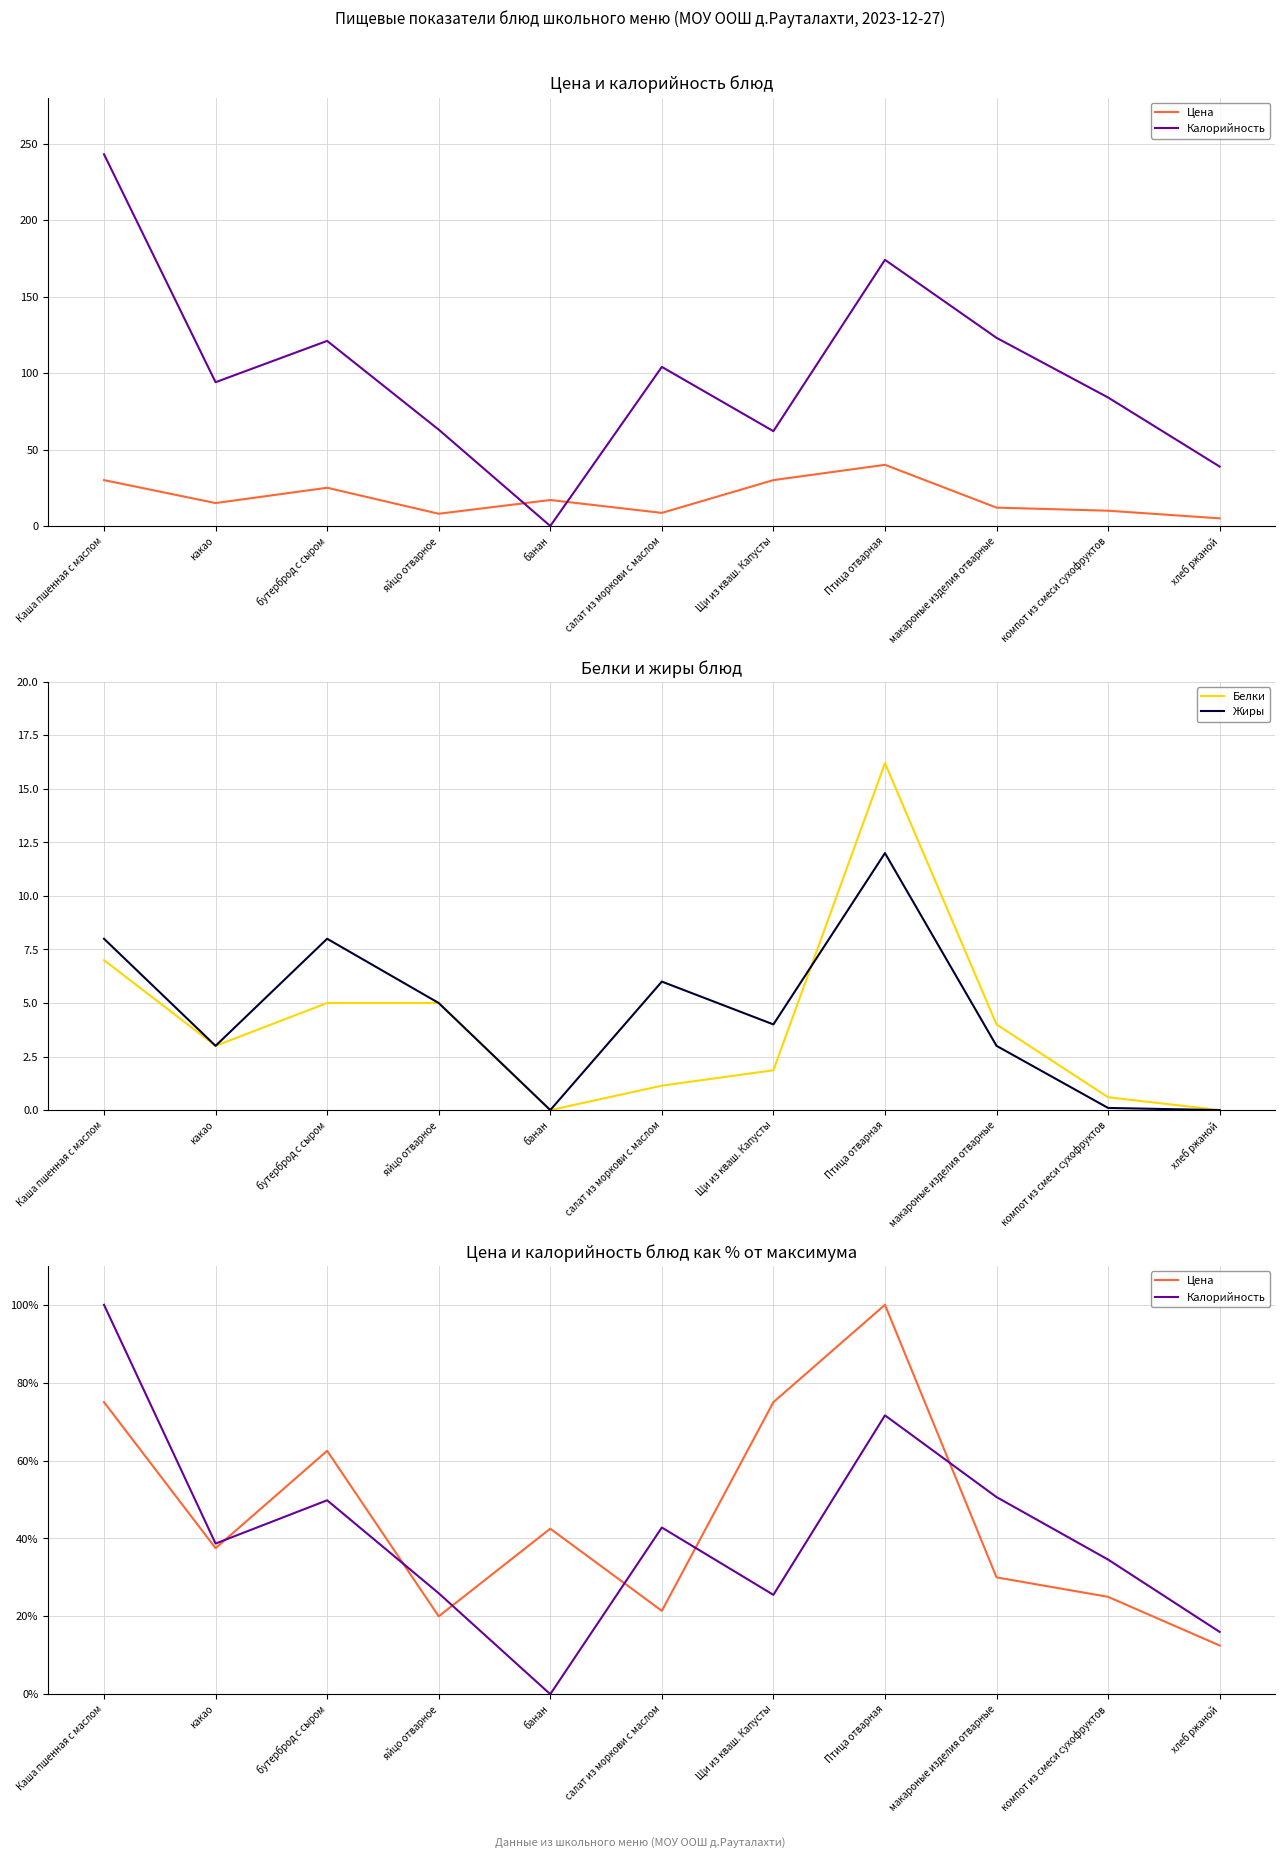

Which category has the lowest value in the Цена series?

хлеб ржаной